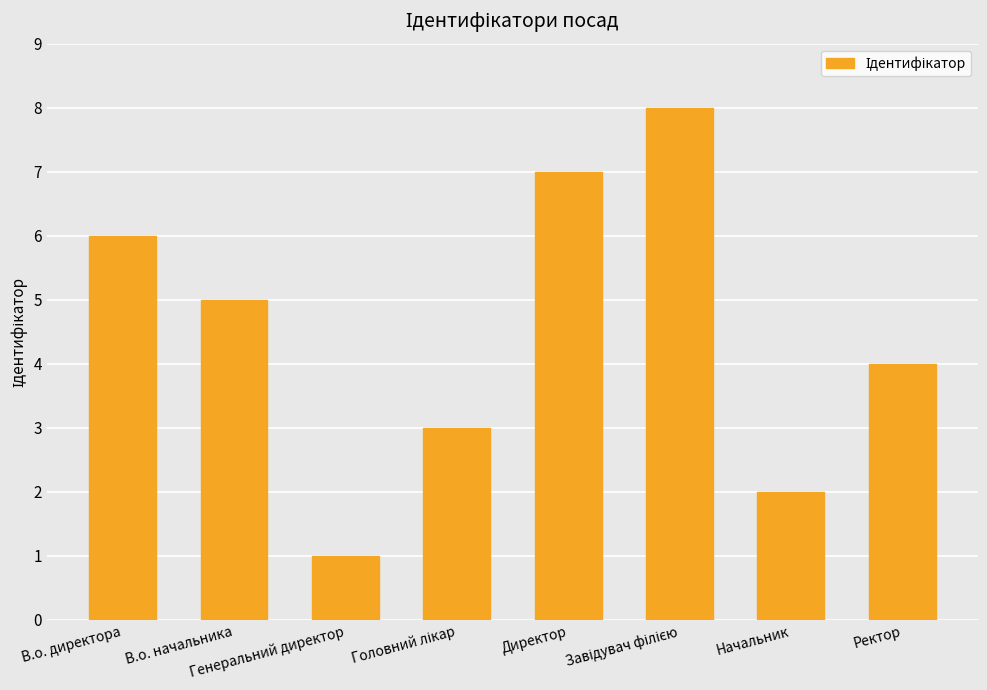

Where does the data first go above 5?

В.о. директора